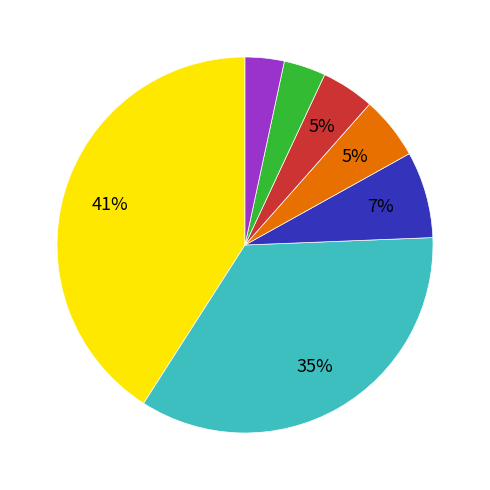

To the nearest percent, what is the difference between the largest and smallest slice percentages?

38%